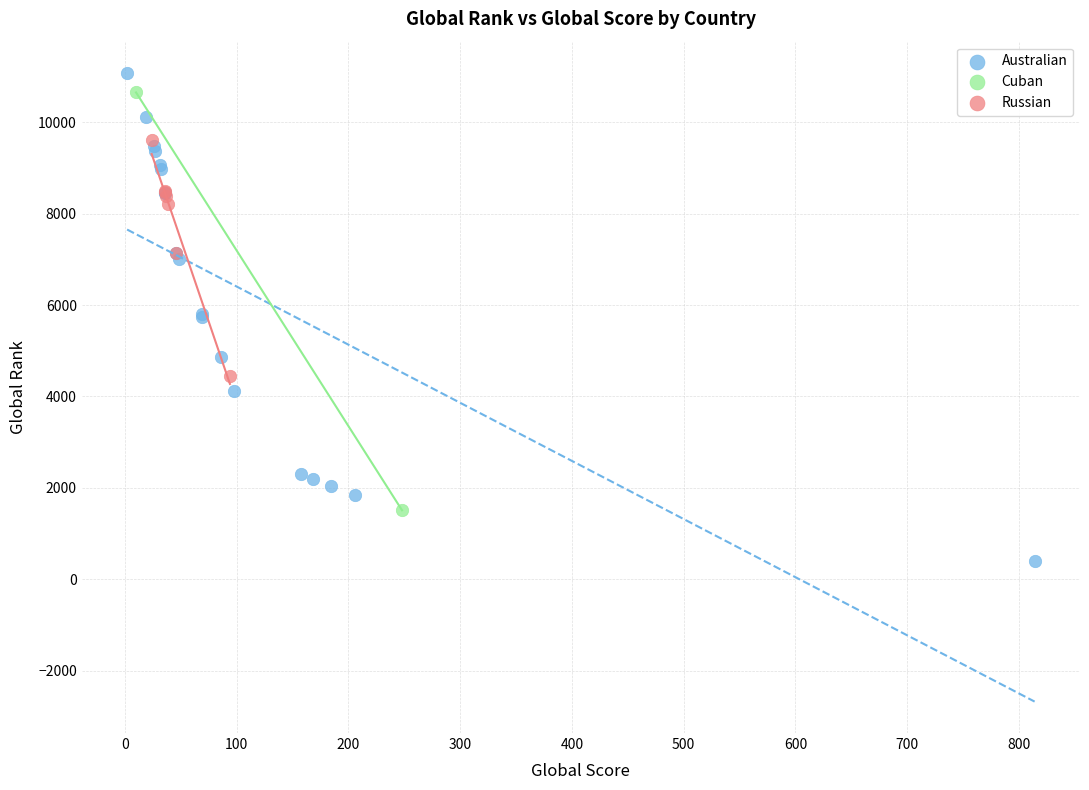

What are all the series names shown in the legend?

Australian, Cuban, Russian